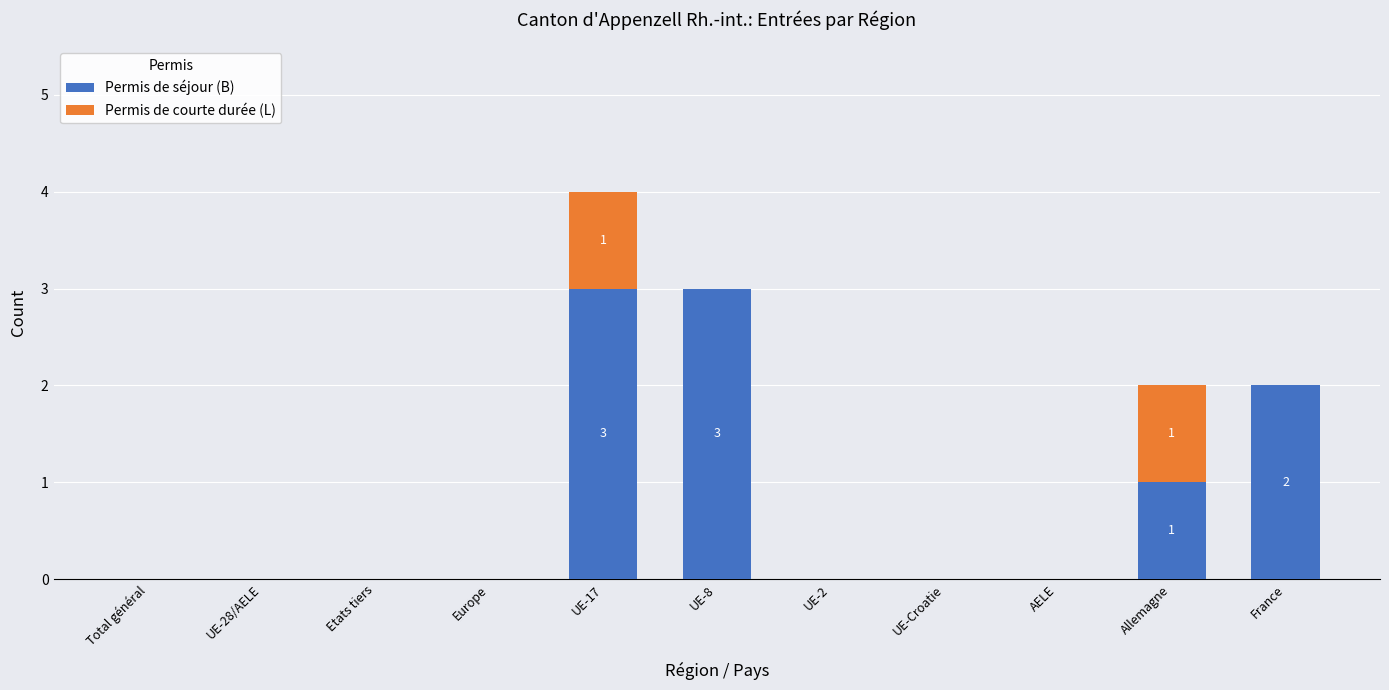

At which category is the sum across all series the highest?

UE-17